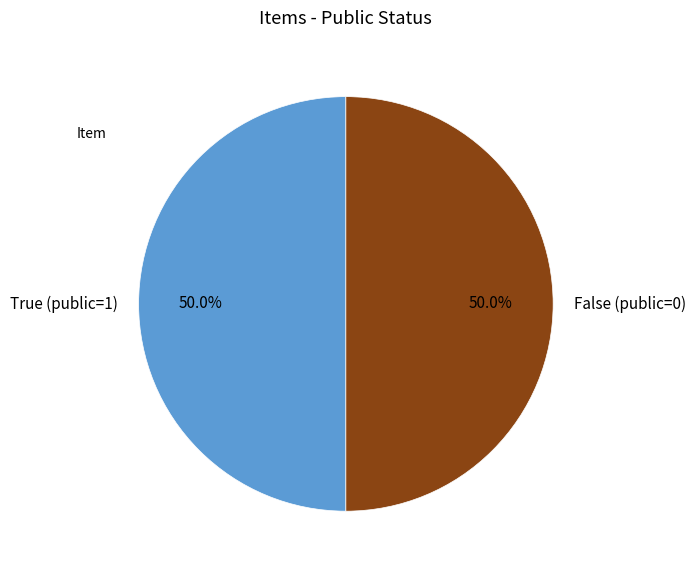

Combined, what portion of the pie is True (public=1) and False (public=0)?

100.0%